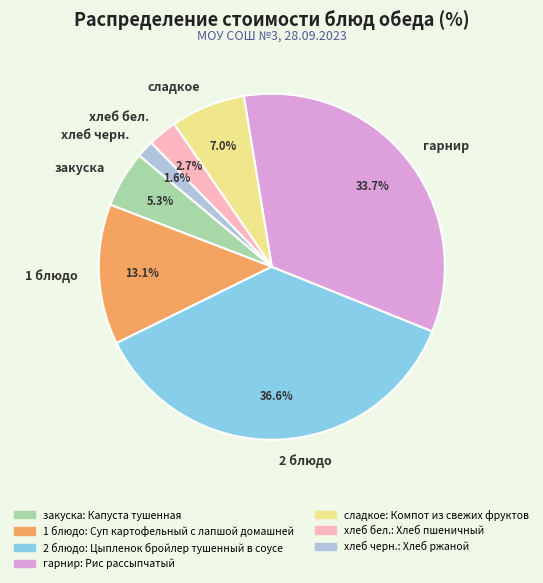

Rank the categories by value from lowest to highest.

хлеб черн., хлеб бел., закуска, сладкое, 1 блюдо, гарнир, 2 блюдо